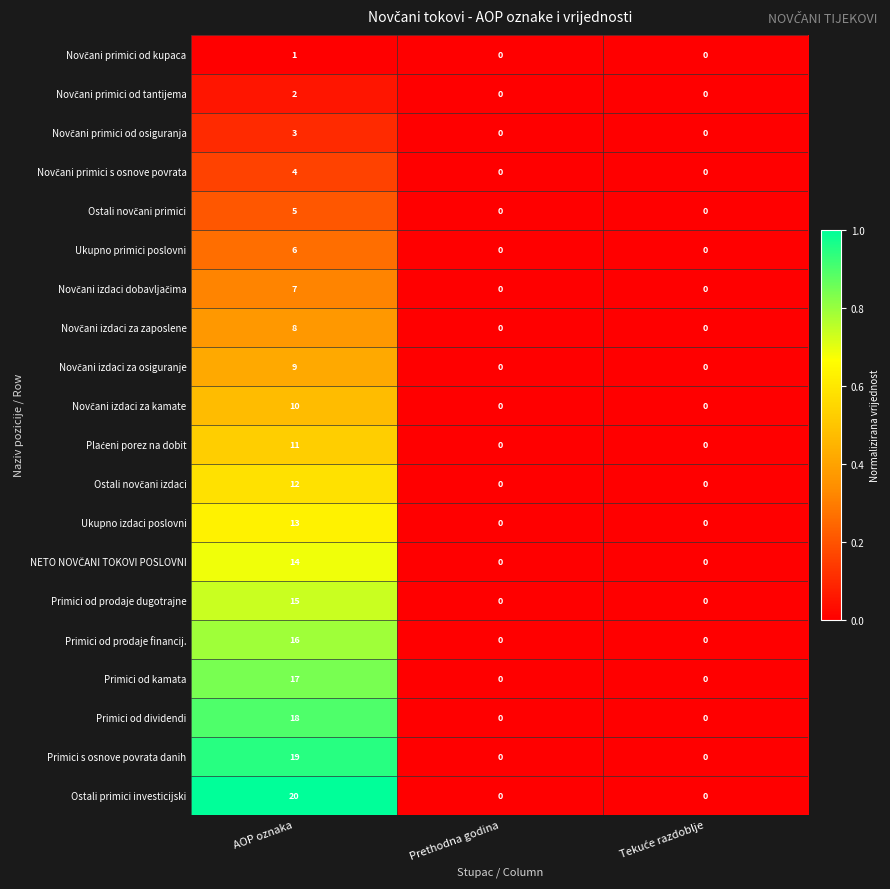

The Ostali primici investicijski series shows 31 at AOP oznaka. True or false?

False